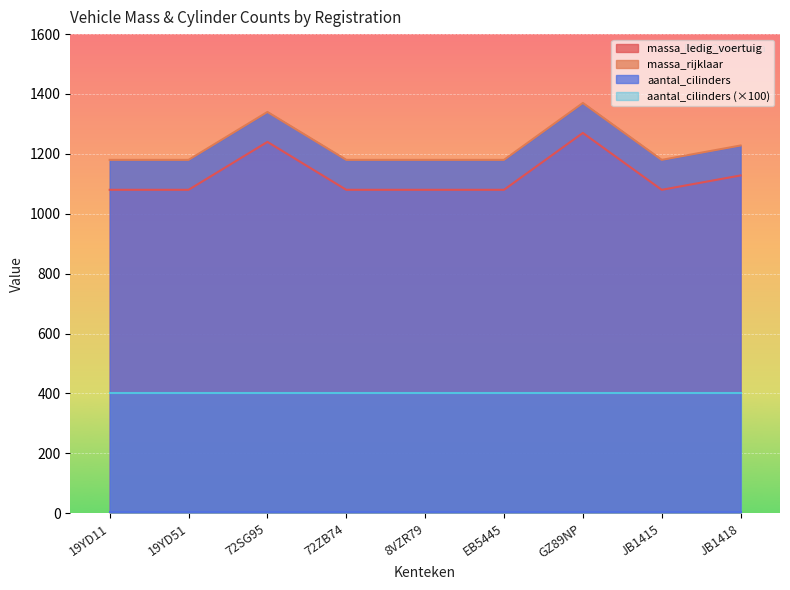

What is the highest value of the massa_ledig_voertuig series?

1270